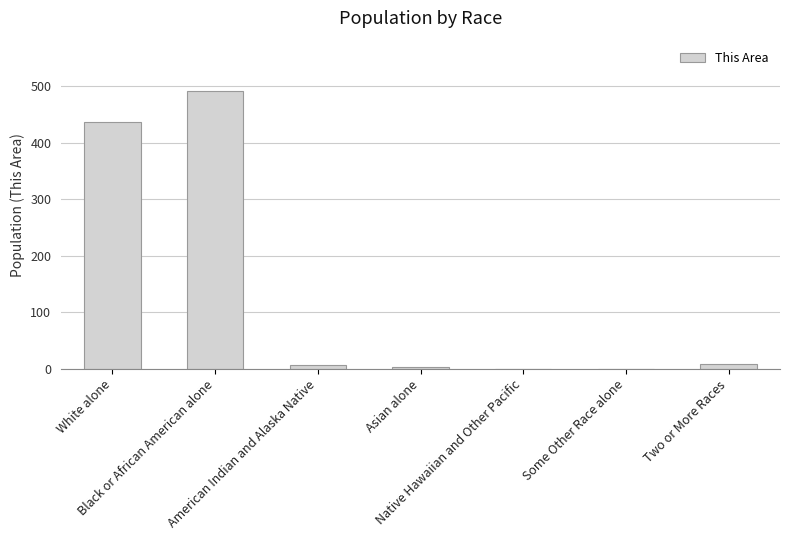

At which label does the data first exceed 6?

White alone